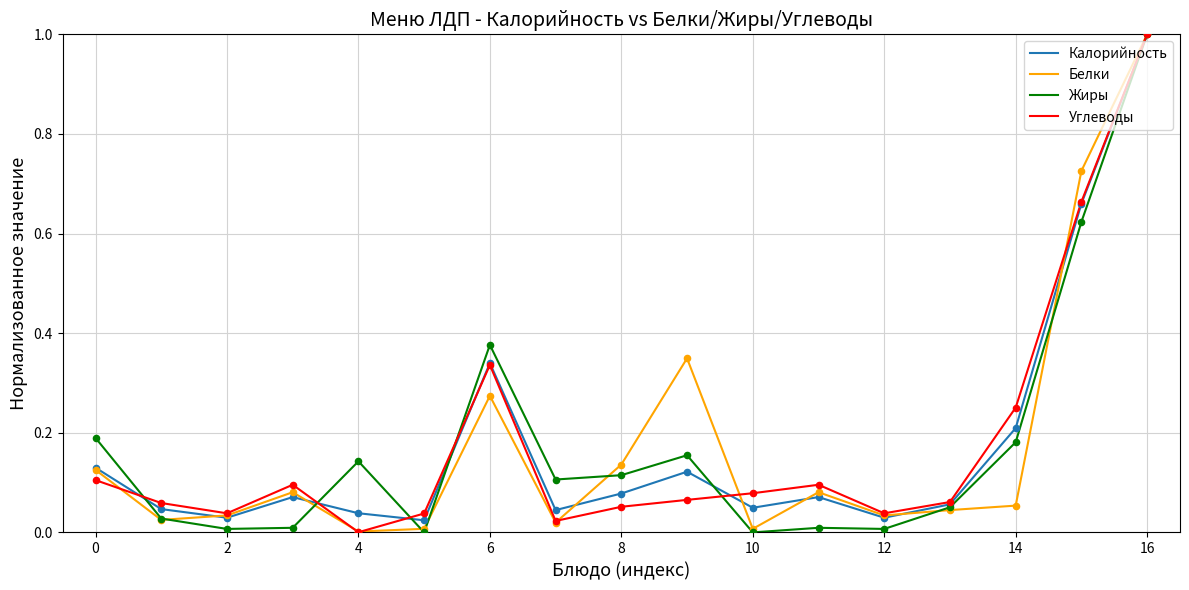

Which series has the largest range (max minus min)?

Жиры